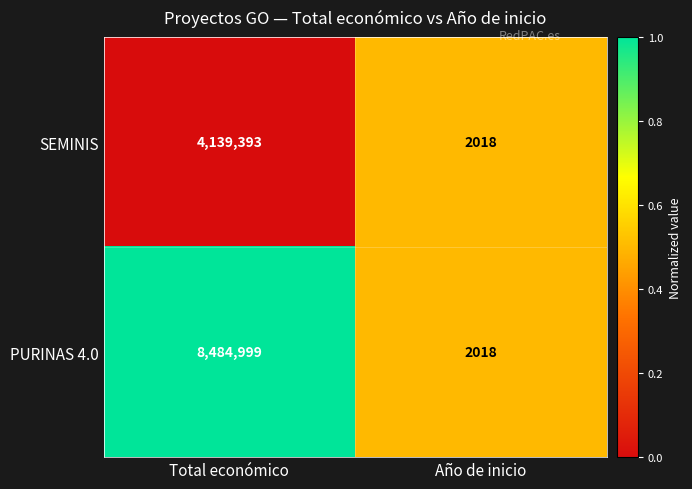

What is the average value of the SEMINIS series?

2070706